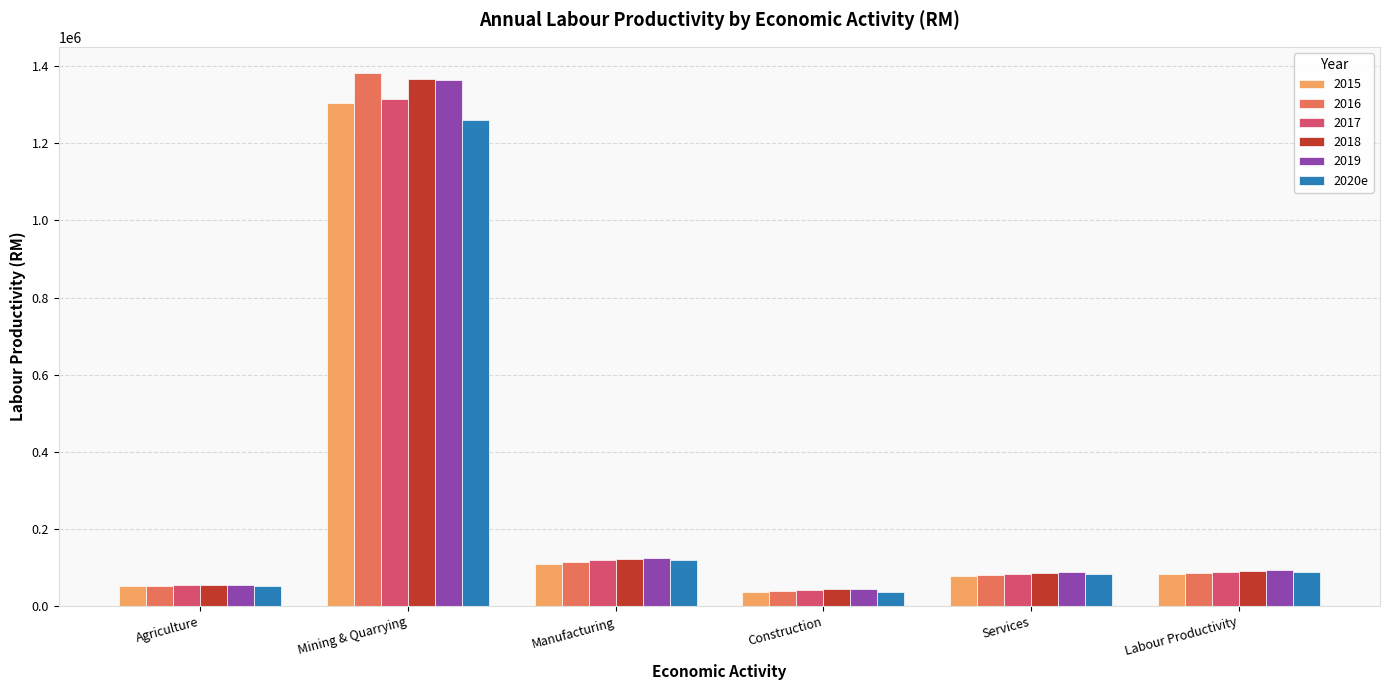

What is the maximum value shown in the chart?

1380564